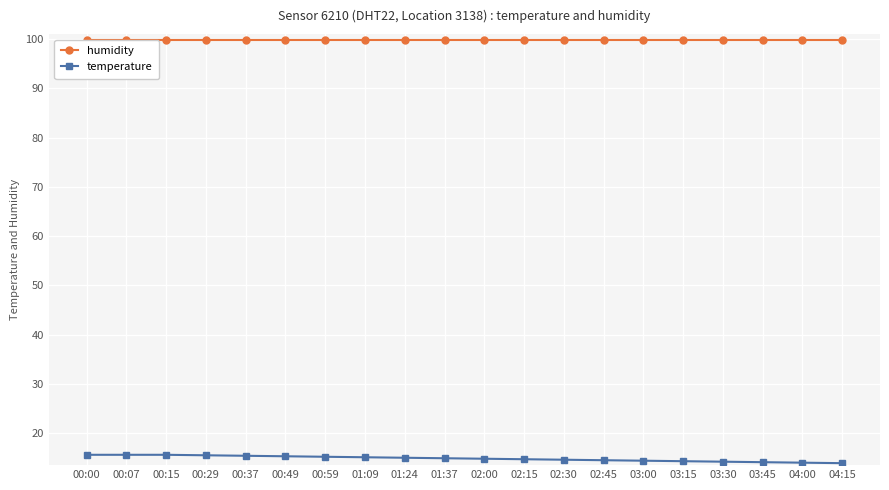

Rank the series at 03:45 from highest to lowest value.

humidity, temperature